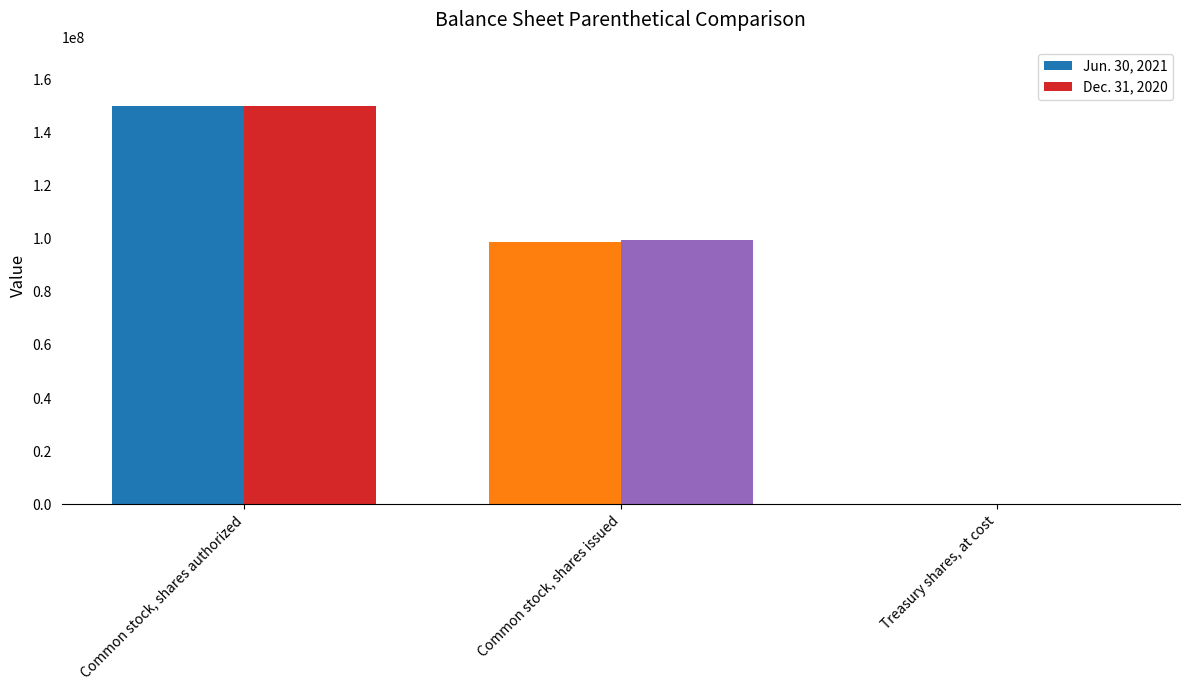

Is the value of Dec. 31, 2020 at Common stock, shares issued greater than the value of Jun. 30, 2021 at Treasury shares, at cost?

Yes